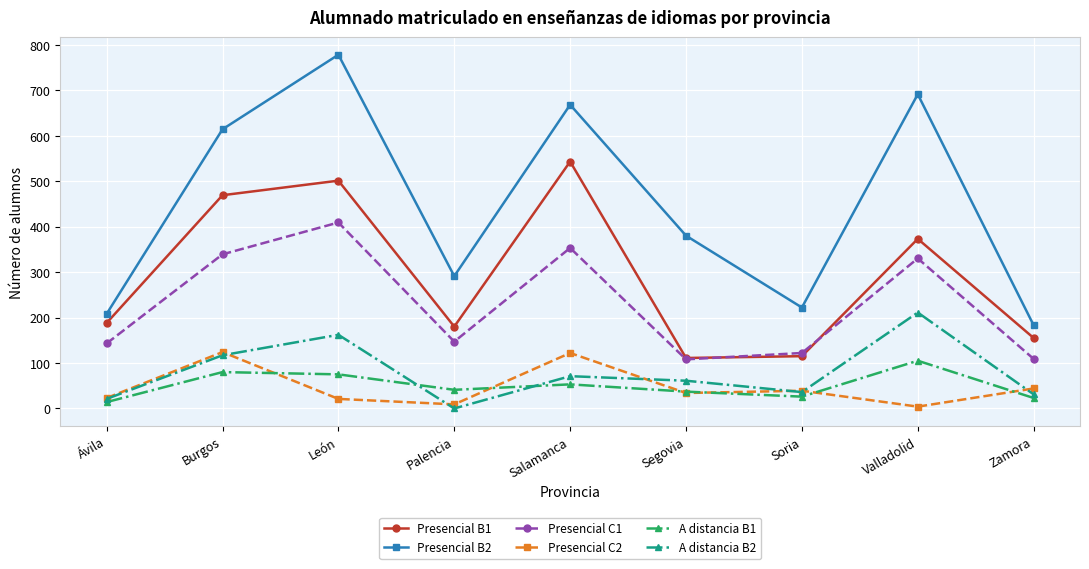

Is the value of Presencial B1 at León greater than the value of A distancia B2 at León?

Yes